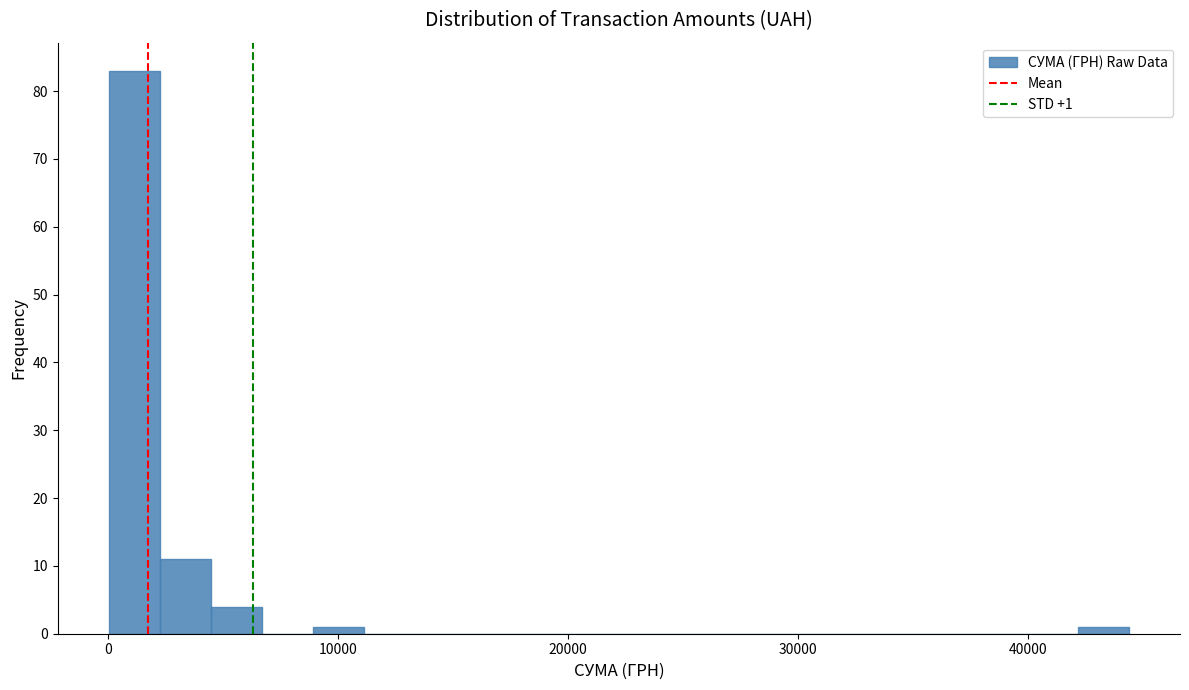

Around what value on the x-axis is the tallest bar? Give the approximate position of its centre, as read against the axis.

1000